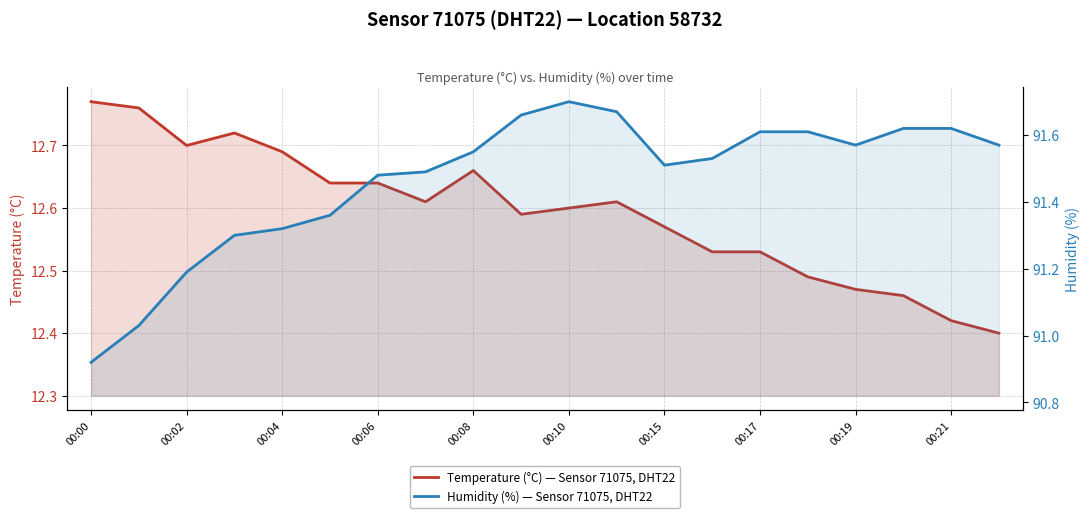

How many lines are shown in the chart?

2